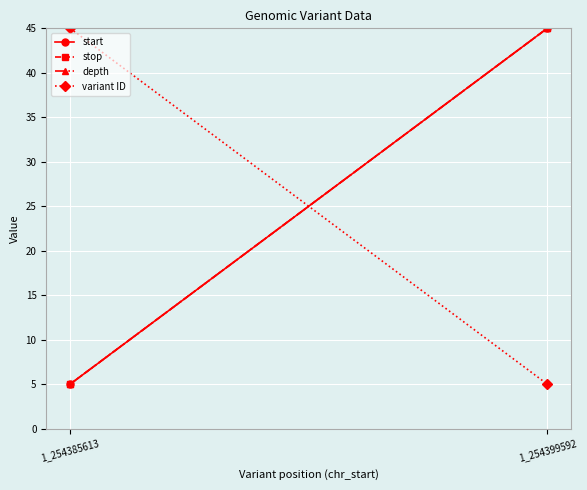

What is the approximate value of stop at 1_254399592?

45